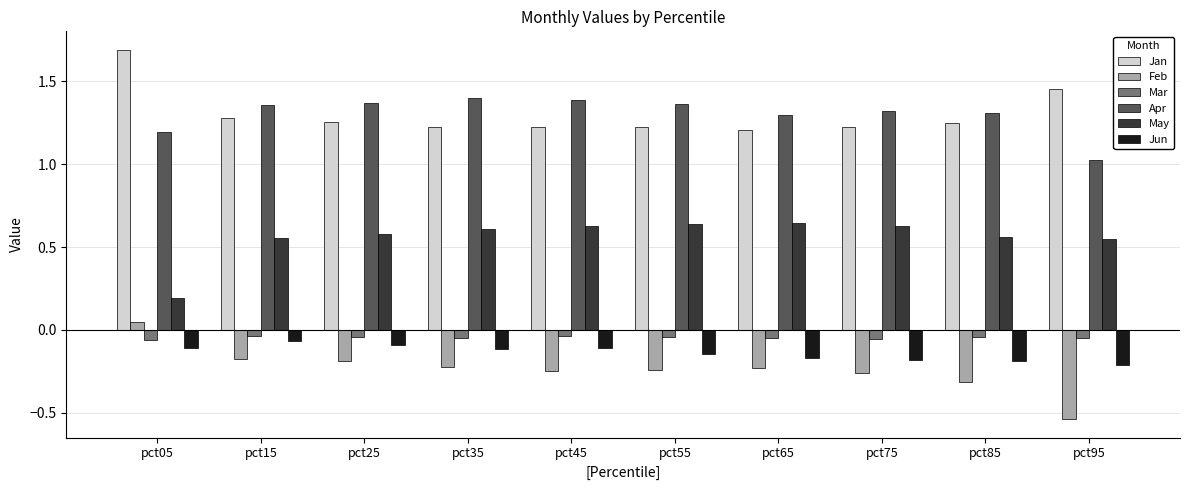

At which label is Feb closest to 0?

pct05